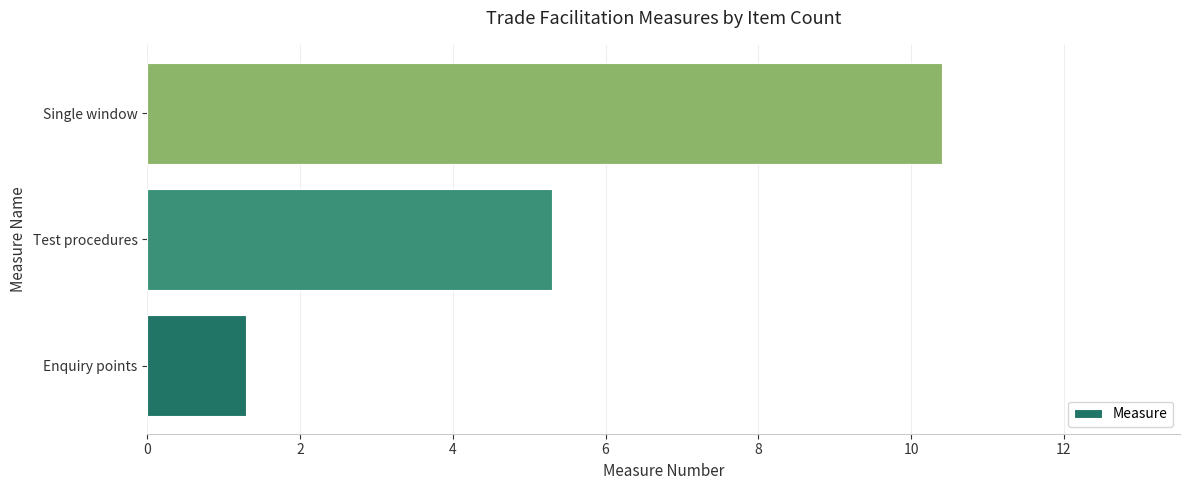

The chart shows a value of 1.3 at Enquiry points. True or false?

True